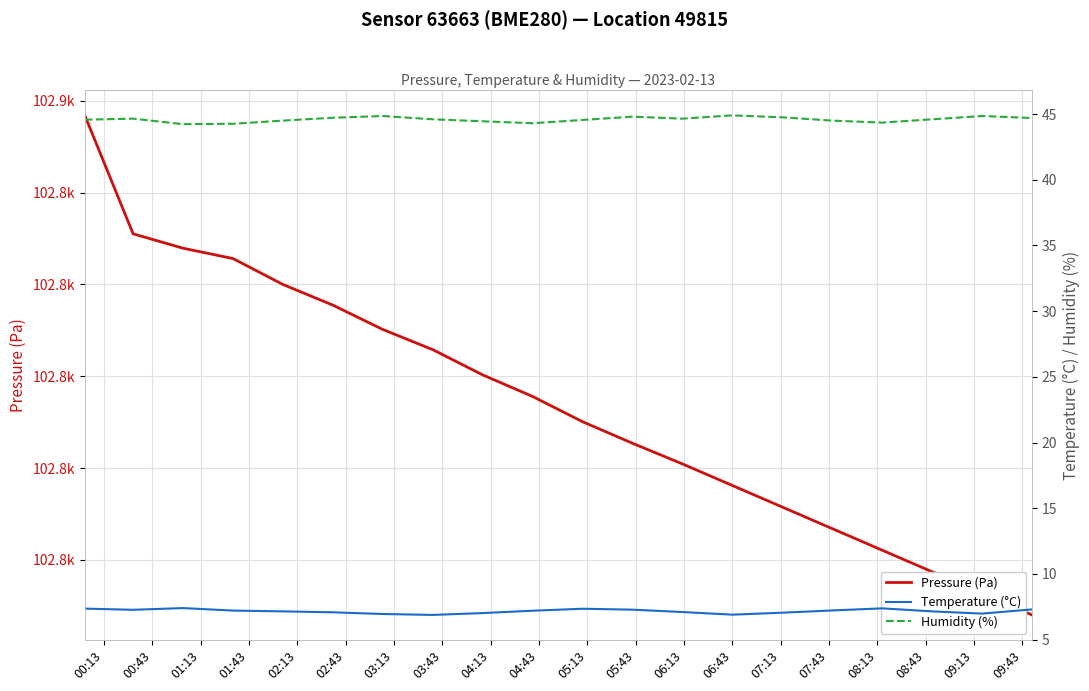

The Humidity (%) series shows 24.8 at 05:43. True or false?

False